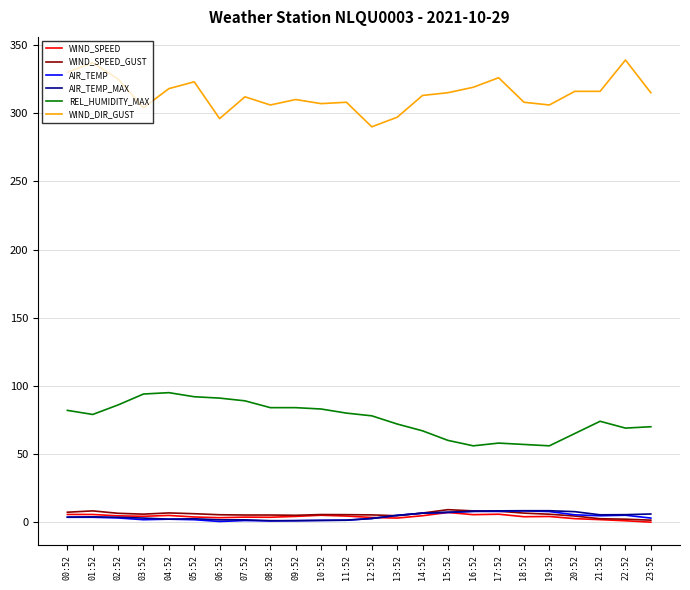

True or false: REL_HUMIDITY_MAX has a value of 78.0 at 12:52.

True